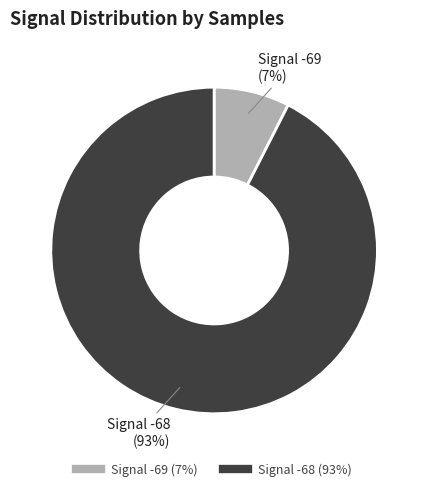

To the nearest percent, what is the average slice percentage?

50%